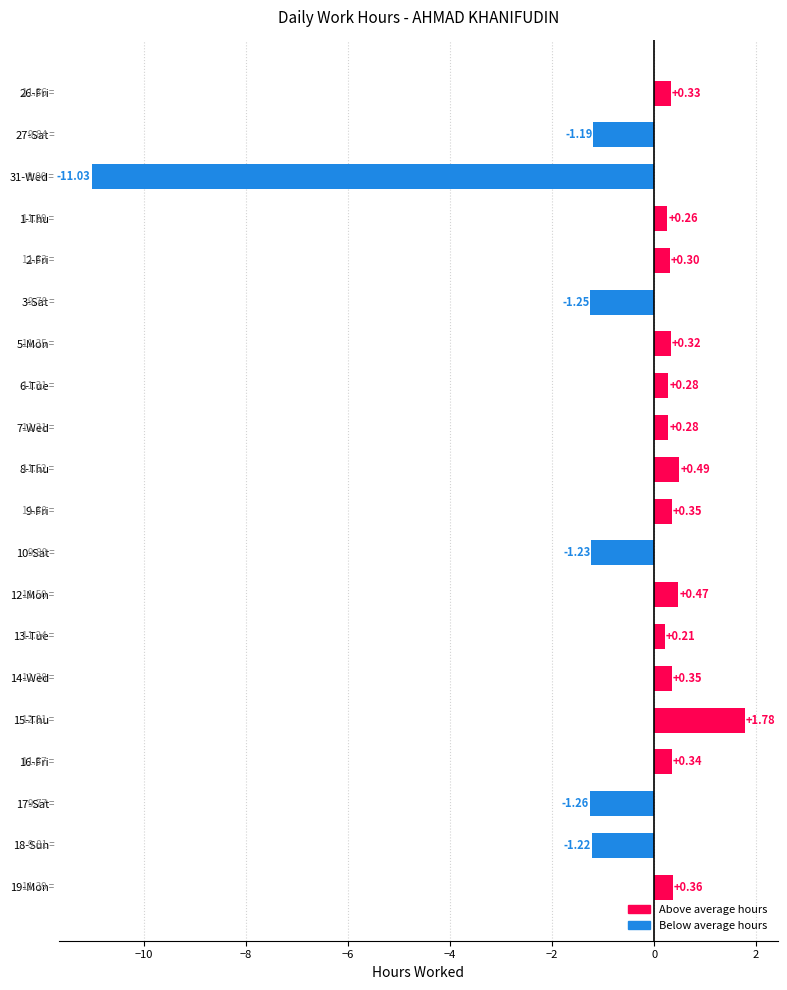

How many distinct data groups are displayed?

1